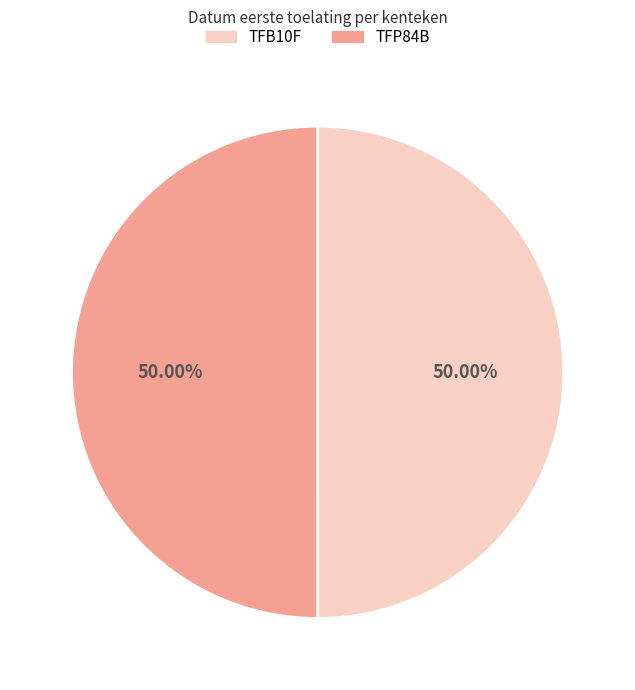

Approximately how many times larger is the value at TFB10F compared to TFP84B?

1.0